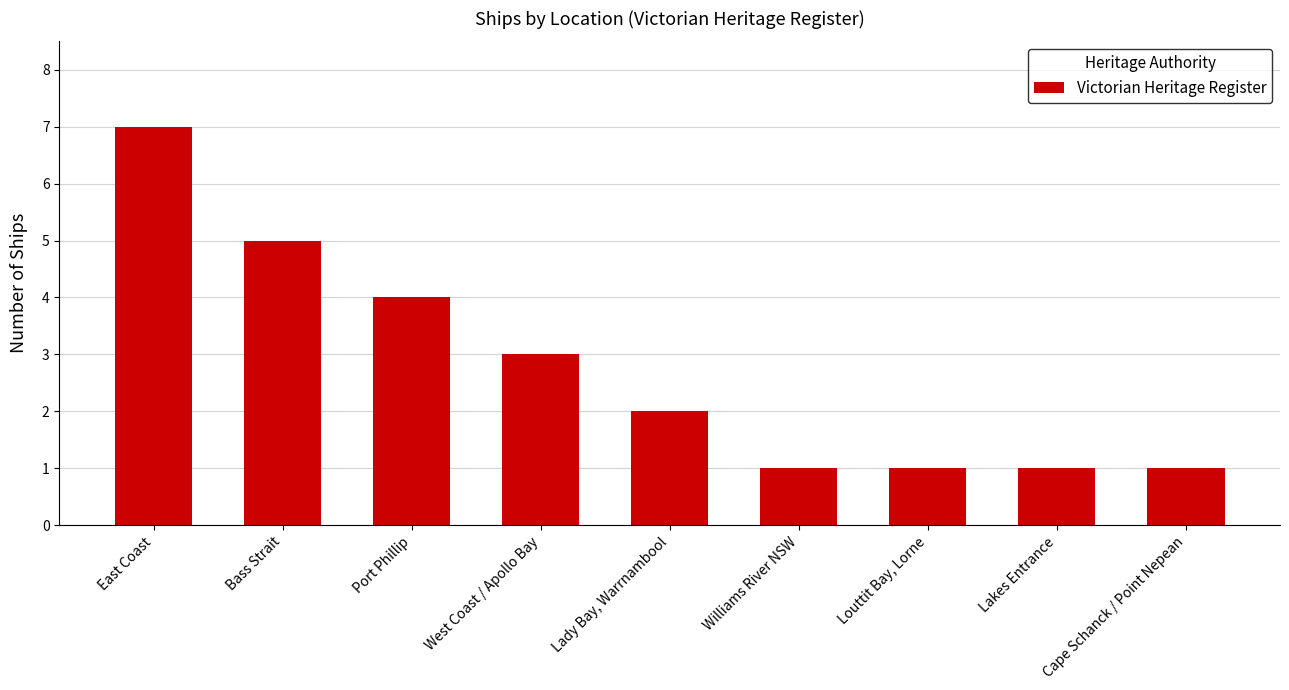

Does the chart contain stacked bars?

No